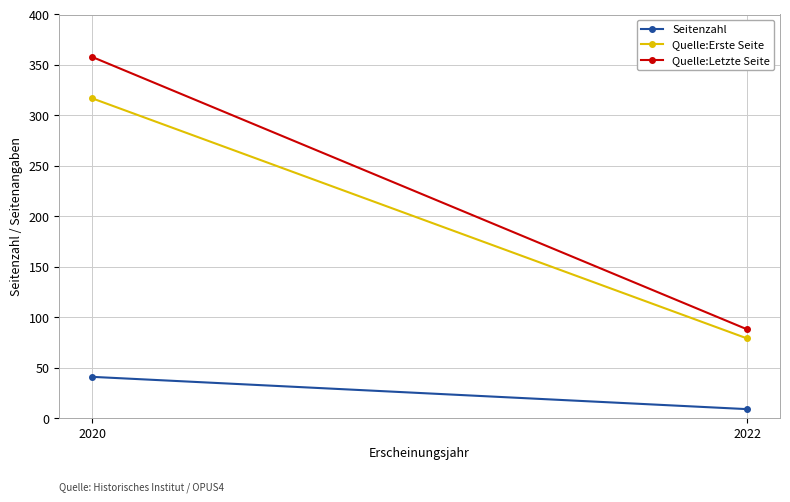

Reading right to left, what are all the values shown in this chart?

Seitenzahl: 2022=9	2020=41
Quelle:Erste Seite: 2022=79	2020=317
Quelle:Letzte Seite: 2022=88	2020=358